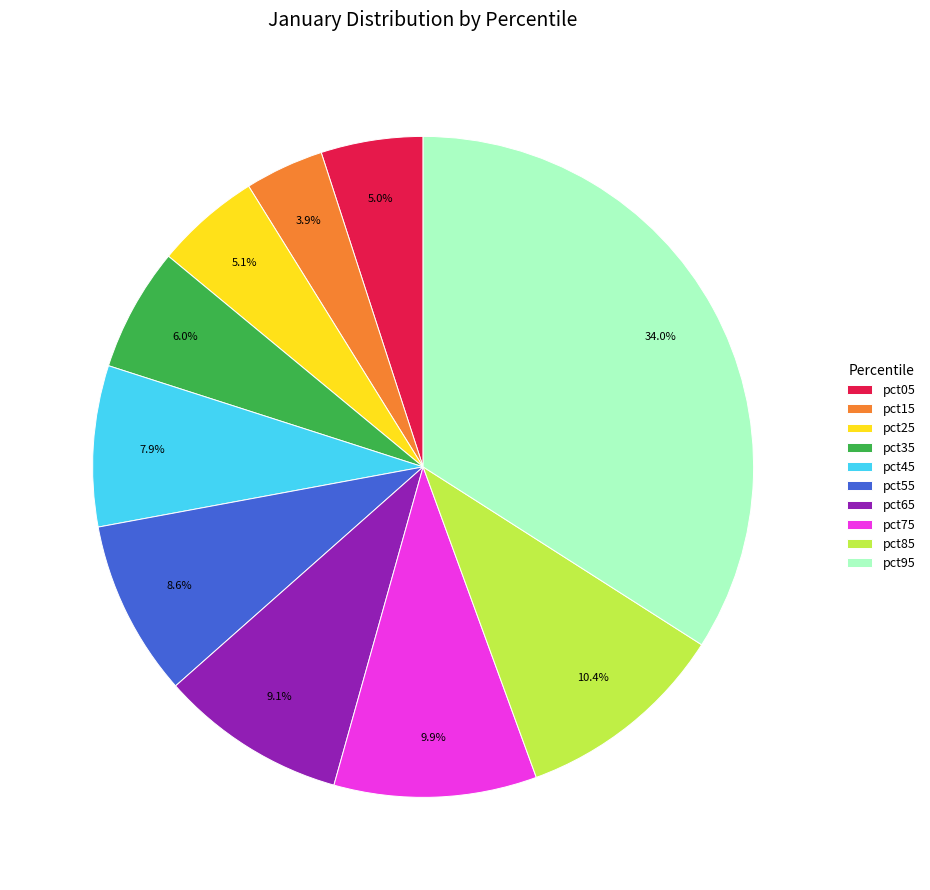

How much of the chart is everything except pct25?

94.9%